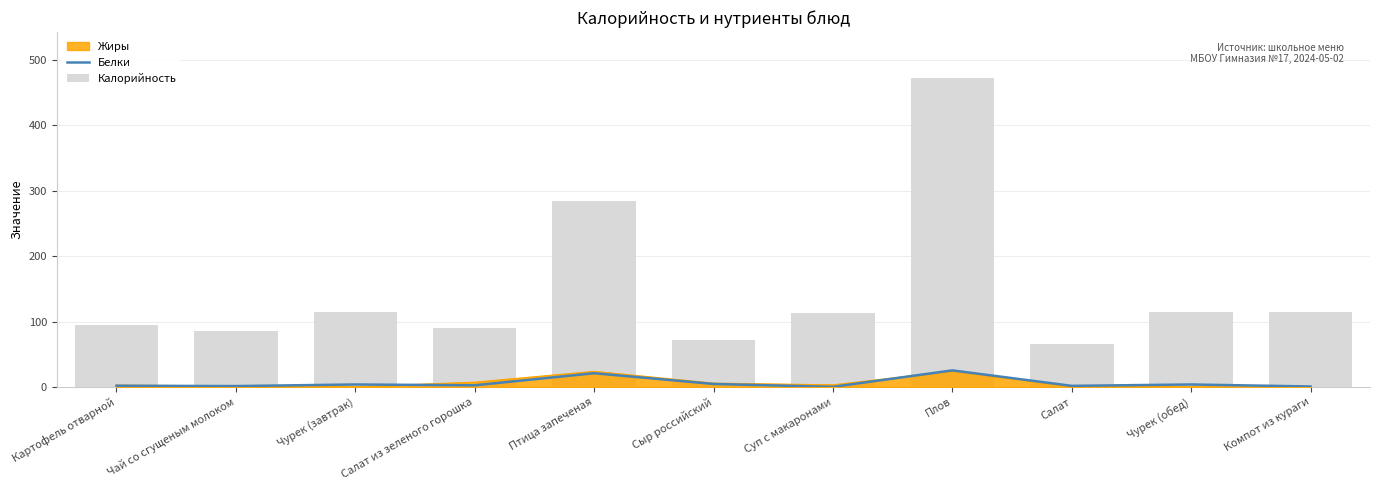

What is the sum of the Белки values at Чурек (завтрак) and Чурек (обед)?

7.7